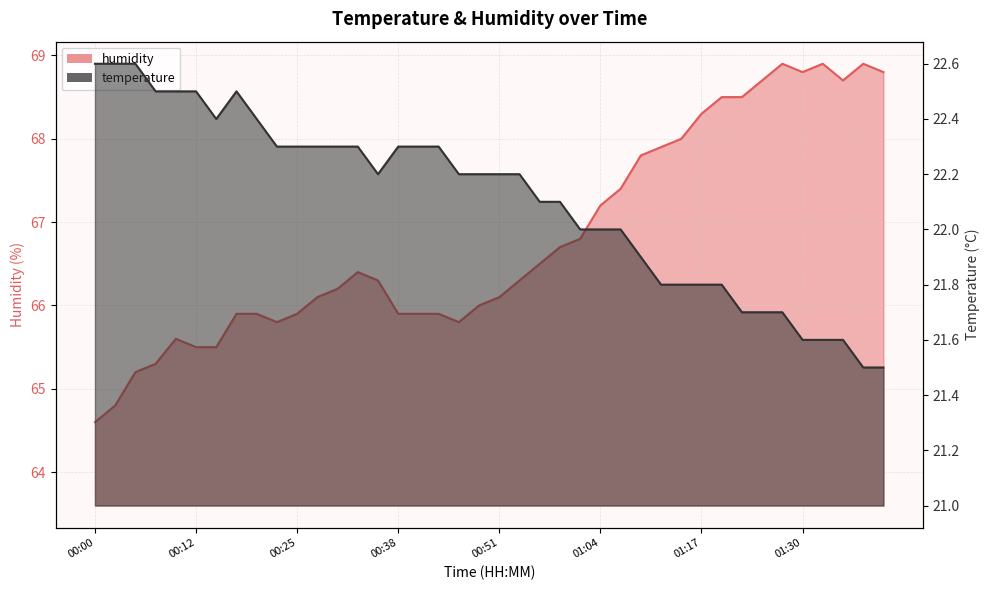

True or false: temperature and humidity intersect in this chart.

False